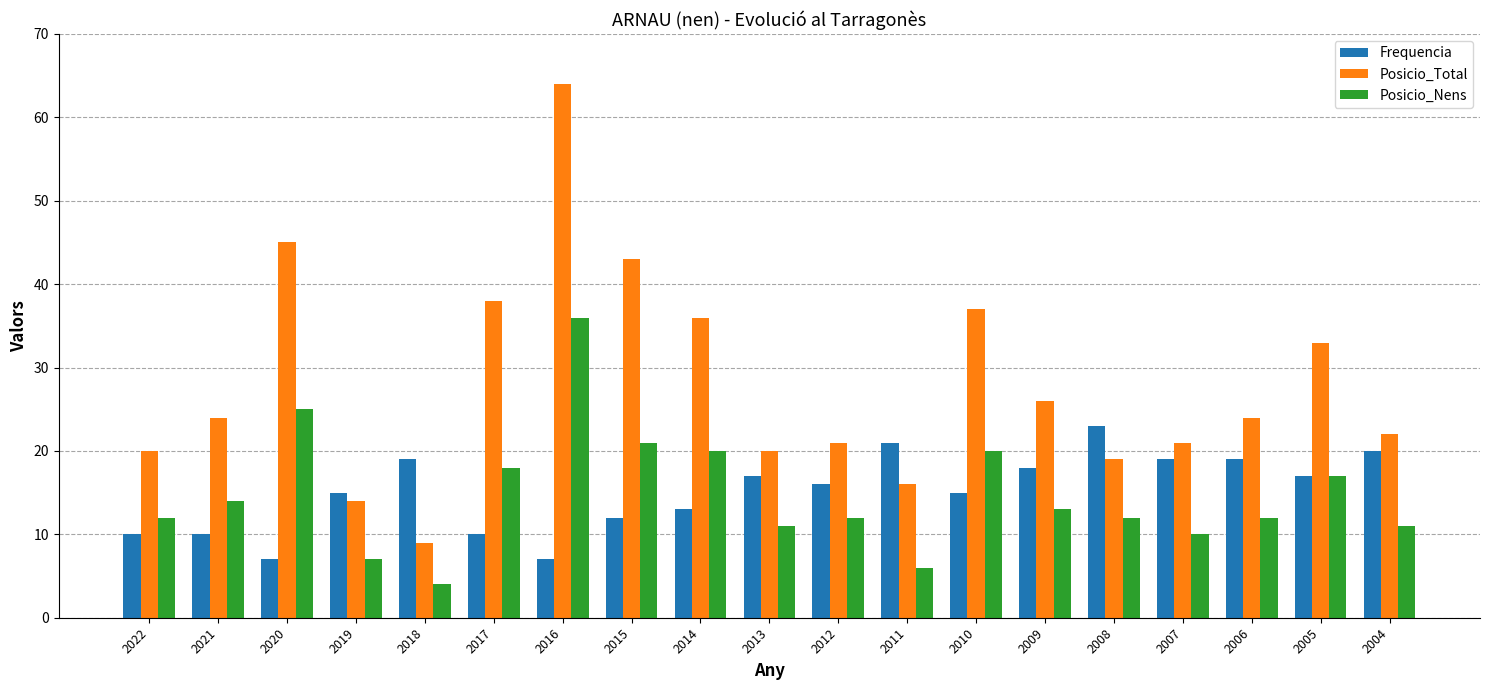

Is it true that Posicio_Nens equals 14 at 2010?

False